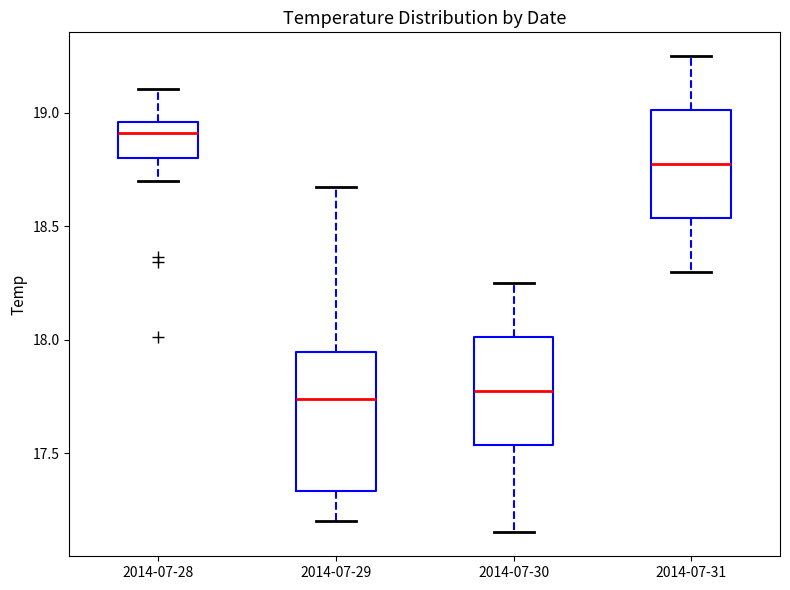

Reading left to right, read every box against the y-axis: the position of its median line, the range the box covers, and the ends of its whiskers. The values are not printed on the chart, so give them approximately, as read against the axis.

2014-07-28: median 18.90, box 18.80 to 18.95, whiskers 18.70 to 19.10
2014-07-29: median 17.75, box 17.35 to 17.95, whiskers 17.20 to 18.70
2014-07-30: median 17.80, box 17.55 to 18.00, whiskers 17.15 to 18.25
2014-07-31: median 18.80, box 18.55 to 19.00, whiskers 18.30 to 19.25